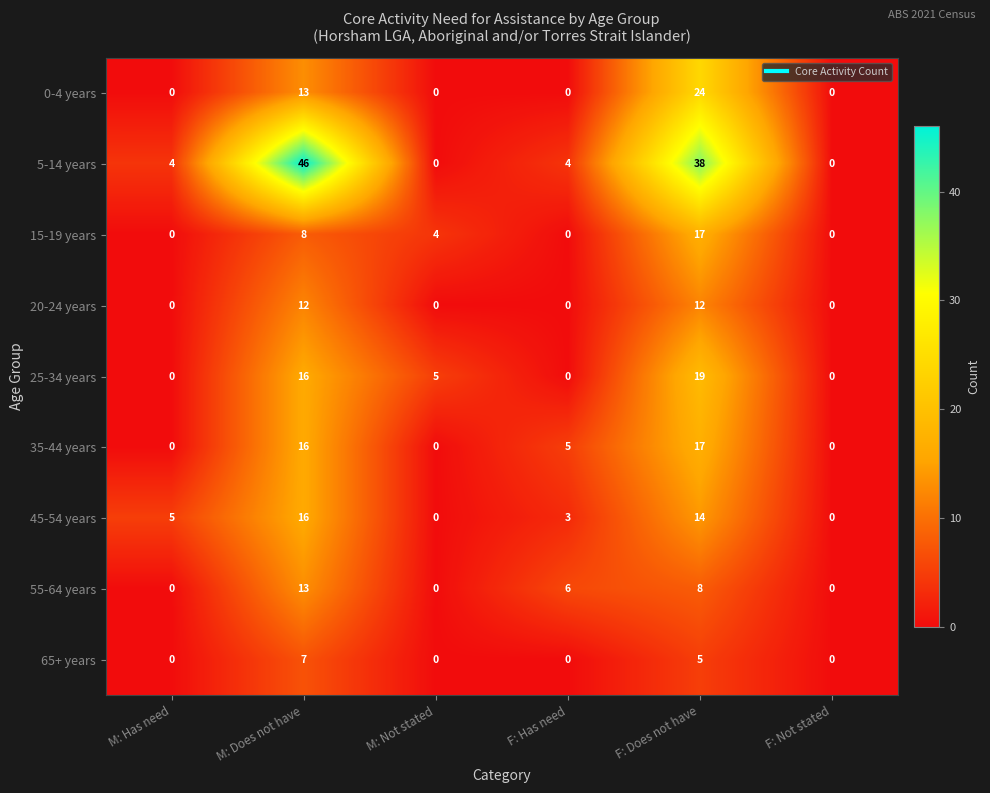

The value of 15-19 years at M: Has need is 6. True or false?

False